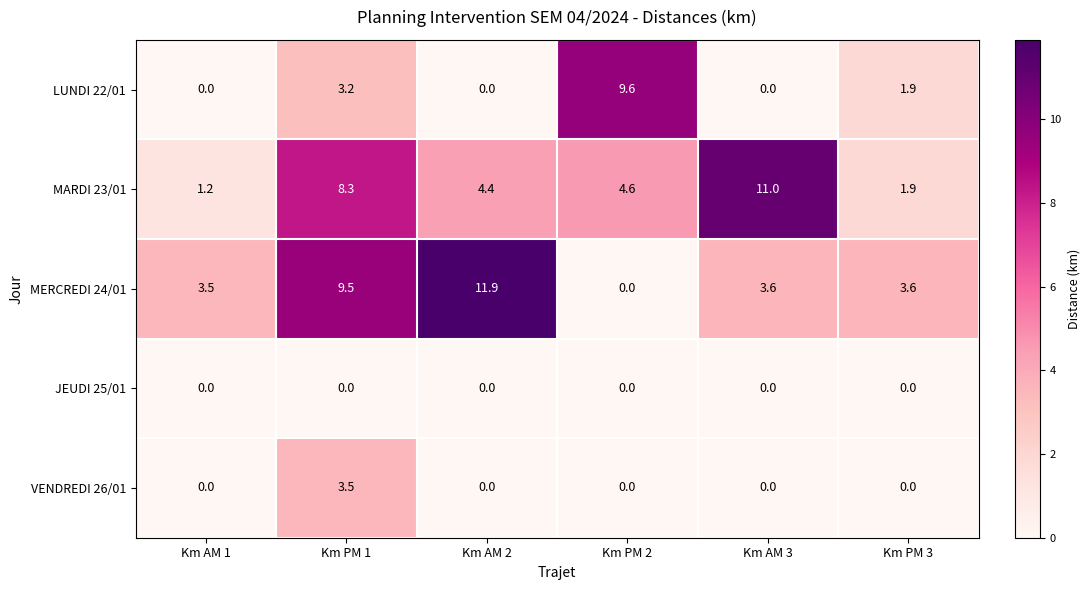

Reading left to right, extract all data points from this chart.

LUNDI 22/01: Km AM 1=0.0	Km PM 1=3.2	Km AM 2=0.0	Km PM 2=9.6	Km AM 3=0.0	Km PM 3=1.9
MARDI 23/01: Km AM 1=1.2	Km PM 1=8.3	Km AM 2=4.4	Km PM 2=4.6	Km AM 3=11.0	Km PM 3=1.9
MERCREDI 24/01: Km AM 1=3.5	Km PM 1=9.5	Km AM 2=11.9	Km PM 2=0.0	Km AM 3=3.6	Km PM 3=3.6
JEUDI 25/01: Km AM 1=0.0	Km PM 1=0.0	Km AM 2=0.0	Km PM 2=0.0	Km AM 3=0.0	Km PM 3=0.0
VENDREDI 26/01: Km AM 1=0.0	Km PM 1=3.5	Km AM 2=0.0	Km PM 2=0.0	Km AM 3=0.0	Km PM 3=0.0